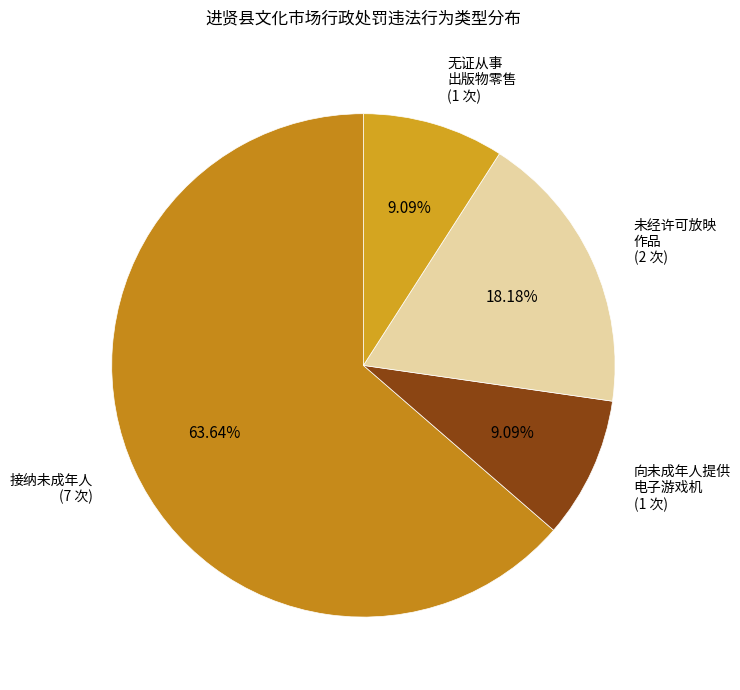

How many slices are in this pie chart?

4